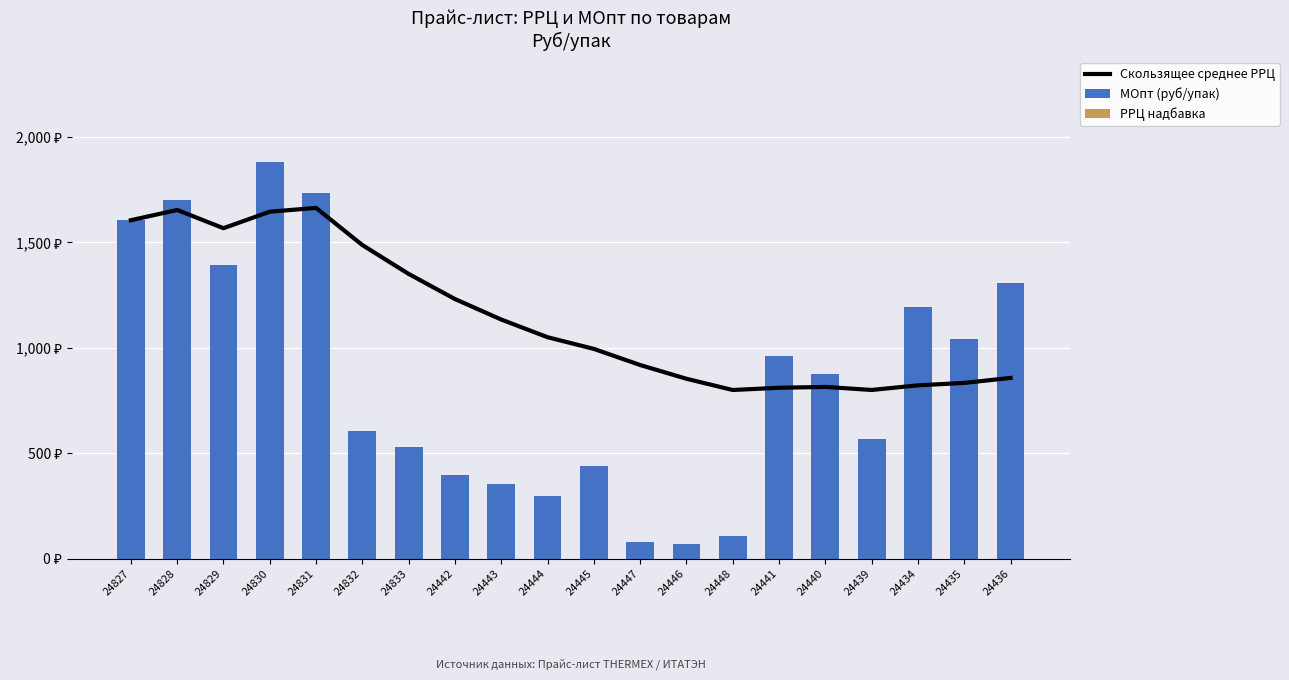

List the series in order of their peak value, highest first.

МОпт (руб/упак), Скользящее среднее РРЦ, РРЦ надбавка